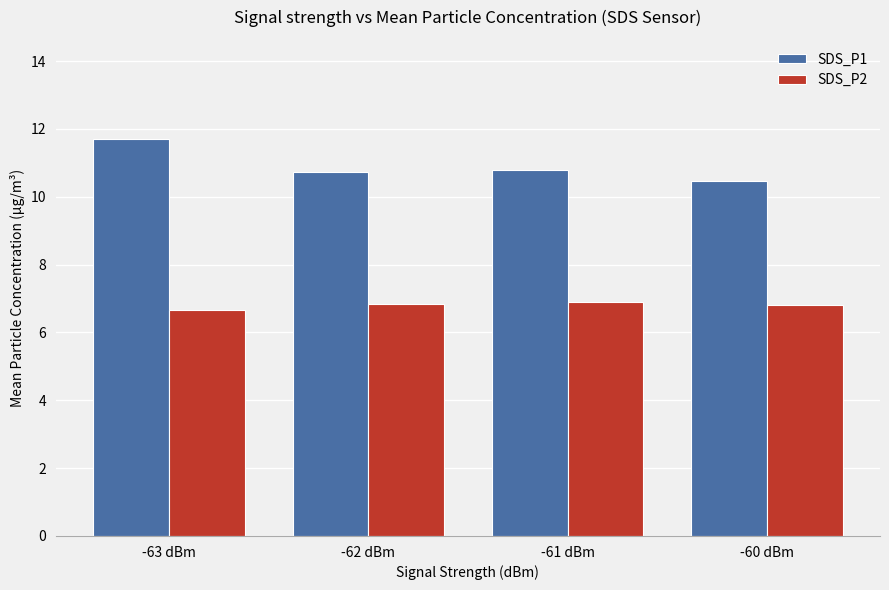

Rank the series by their average value, from highest to lowest.

SDS_P1, SDS_P2